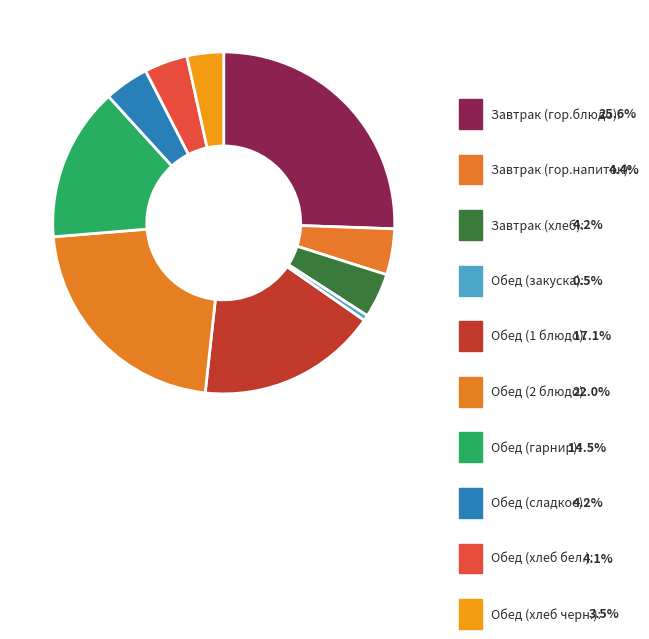

To the nearest percent, what percentage of the pie is Обед (2 блюдо)?

22%